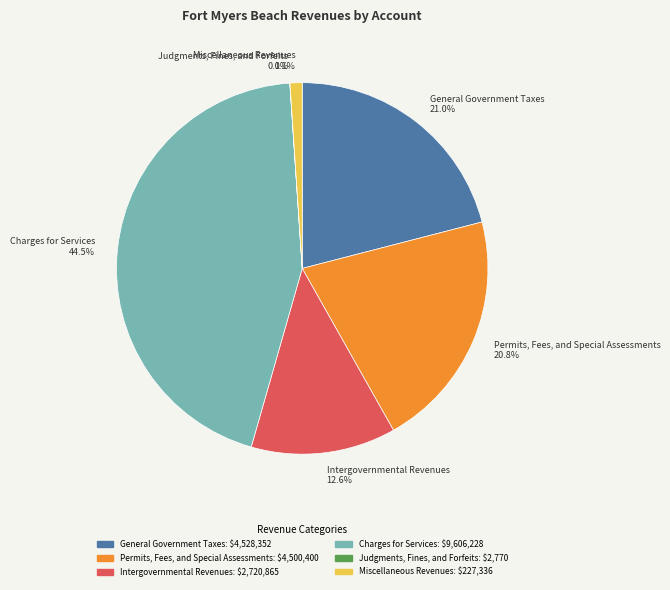

What is the ratio of the value at General Government Taxes to the value at Charges for Services?

0.5